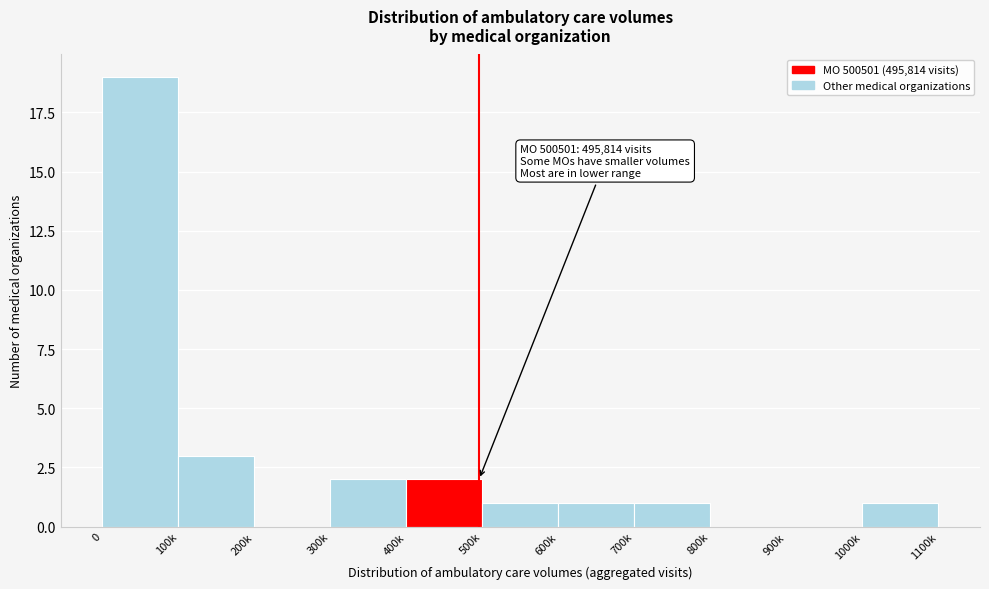

Reading left to right, what are all the values shown in this chart?

0=19	100k=3	200k=0	300k=2	400k=2	500k=1	600k=1	700k=1	800k=0	900k=0	1000k=1